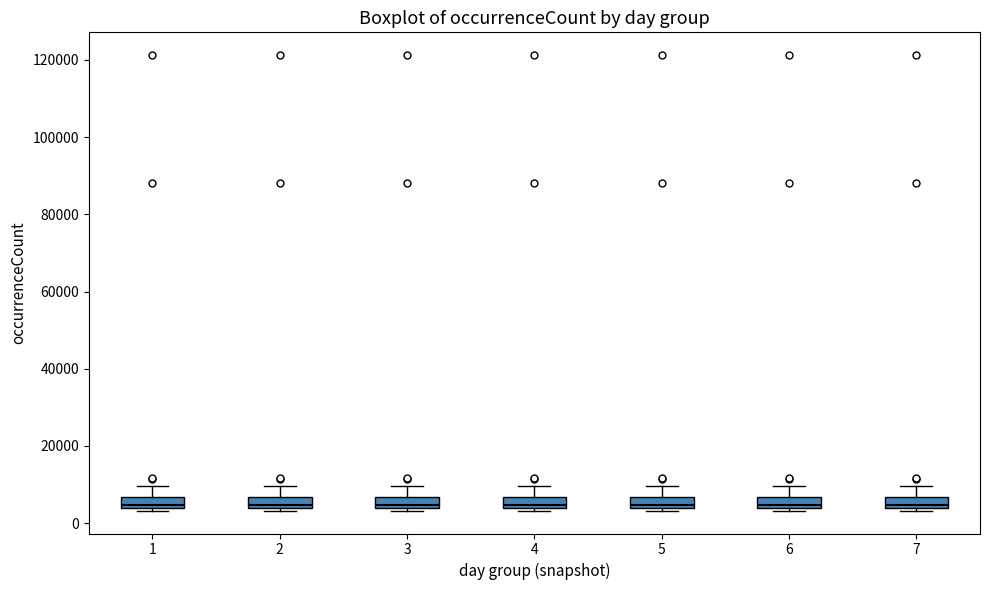

Where is the lower edge of the box at x = 3 on the y-axis? The values are not printed on the chart, so give them approximately, as read against the axis.

4000